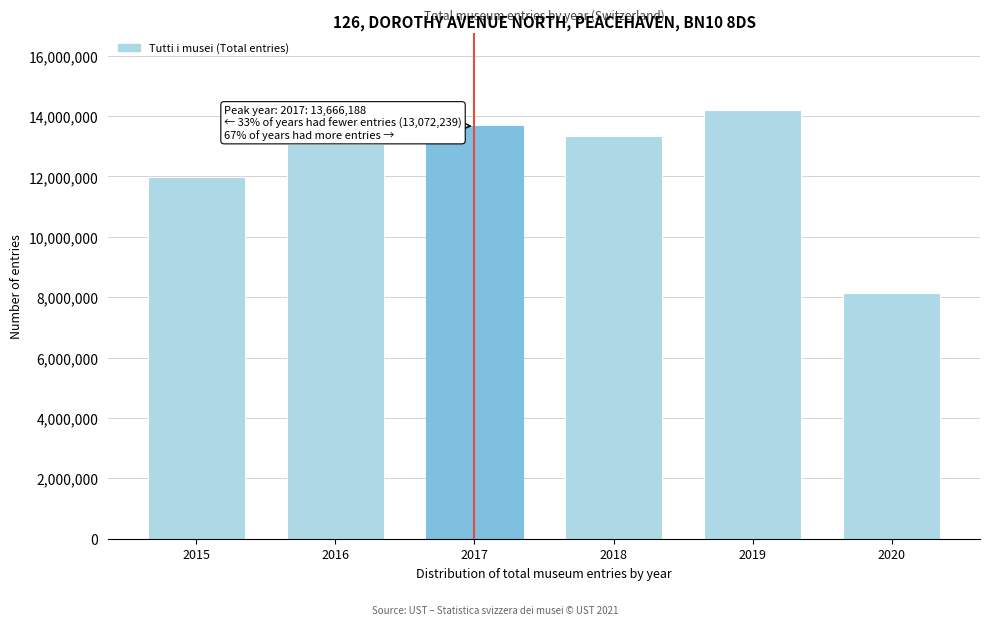

Reading right to left, transcribe all the data shown in this chart.

2020=8141169	2019=14210180	2018=13331105	2017=13666188	2016=13072239	2015=11982443